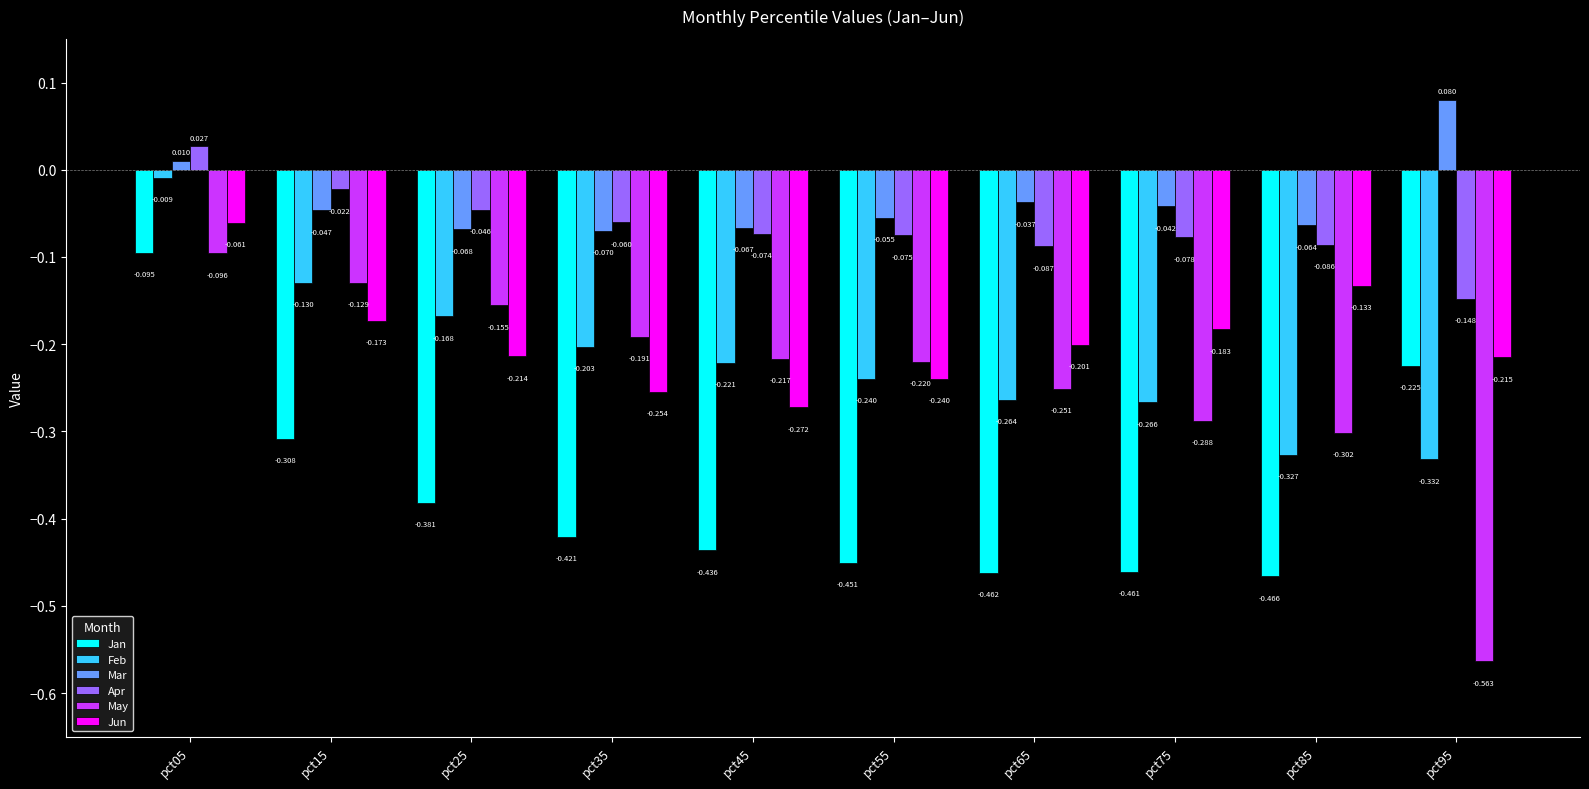

Which series has the largest total across all categories?

Mar